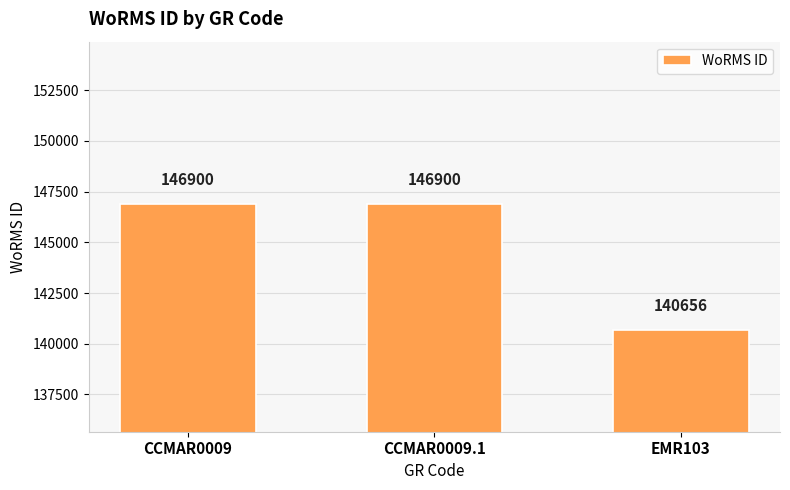

Are the bars horizontal?

No